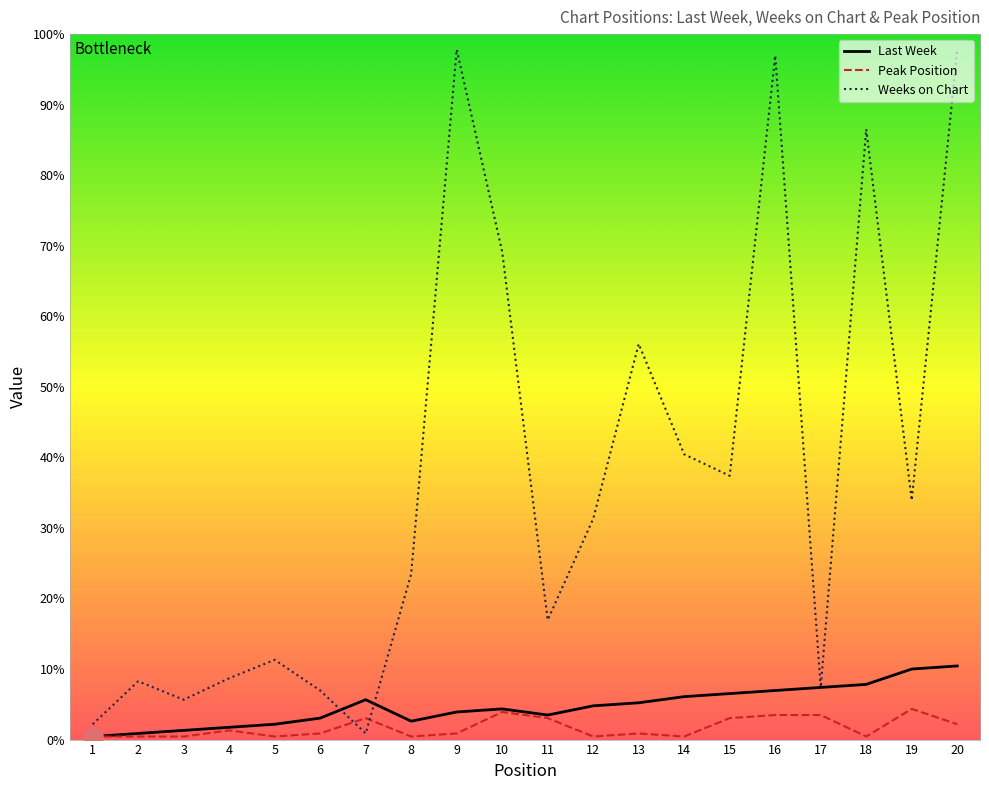

The value of Peak Position at 18 is 2. True or false?

False